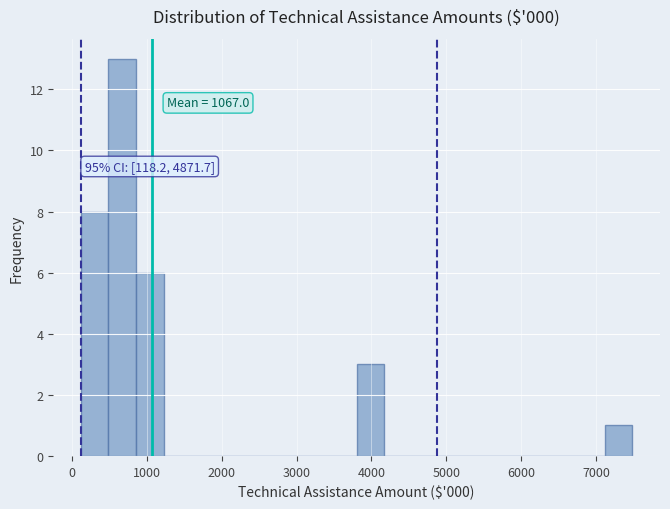

Around what value on the x-axis is the tallest bar? Give the approximate position of its centre, as read against the axis.

700